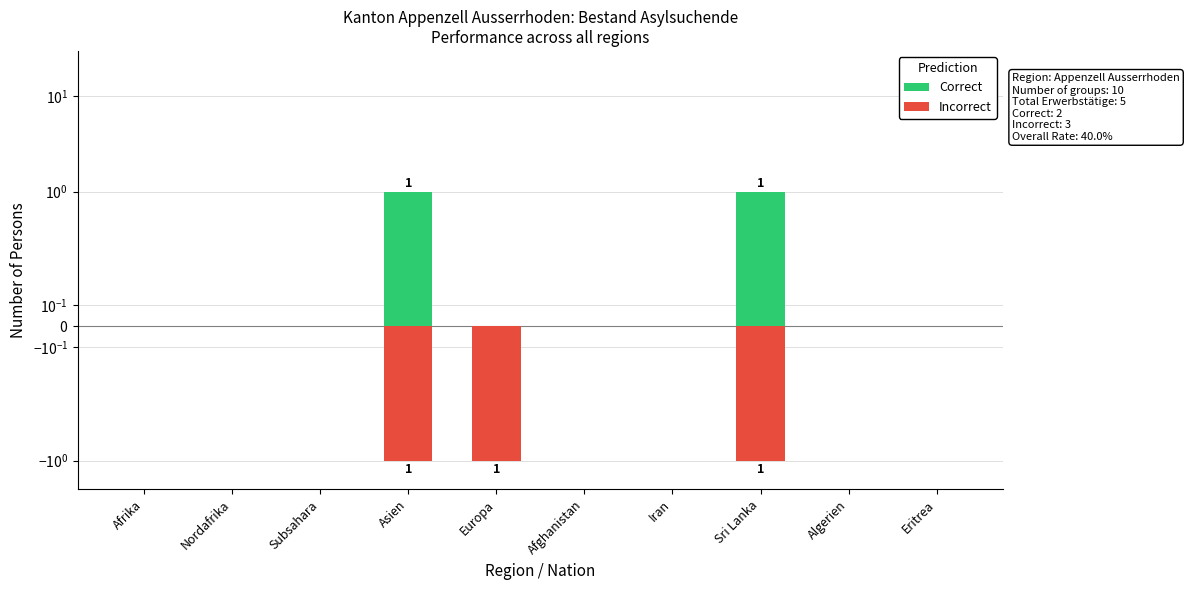

How many groups of bars are there?

10